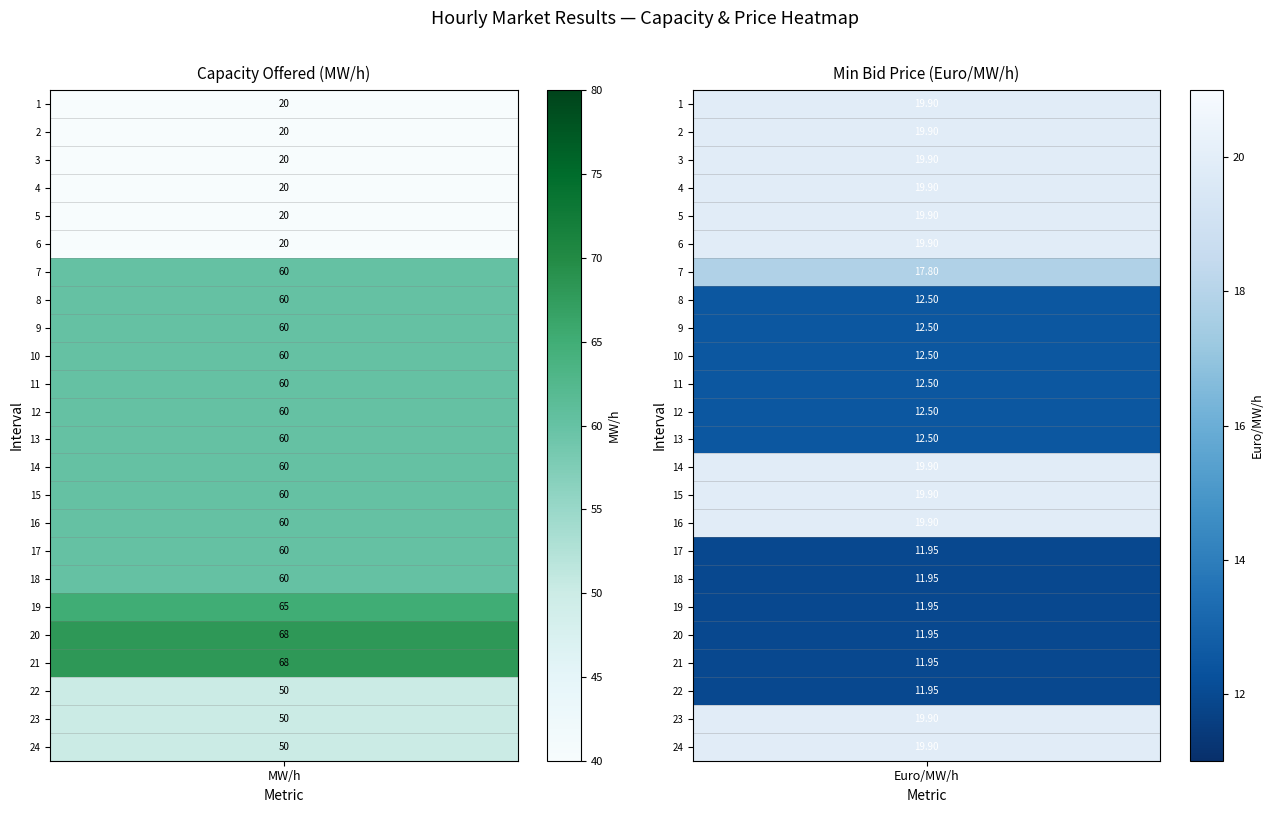

Between 2 and 0, which is larger?

2